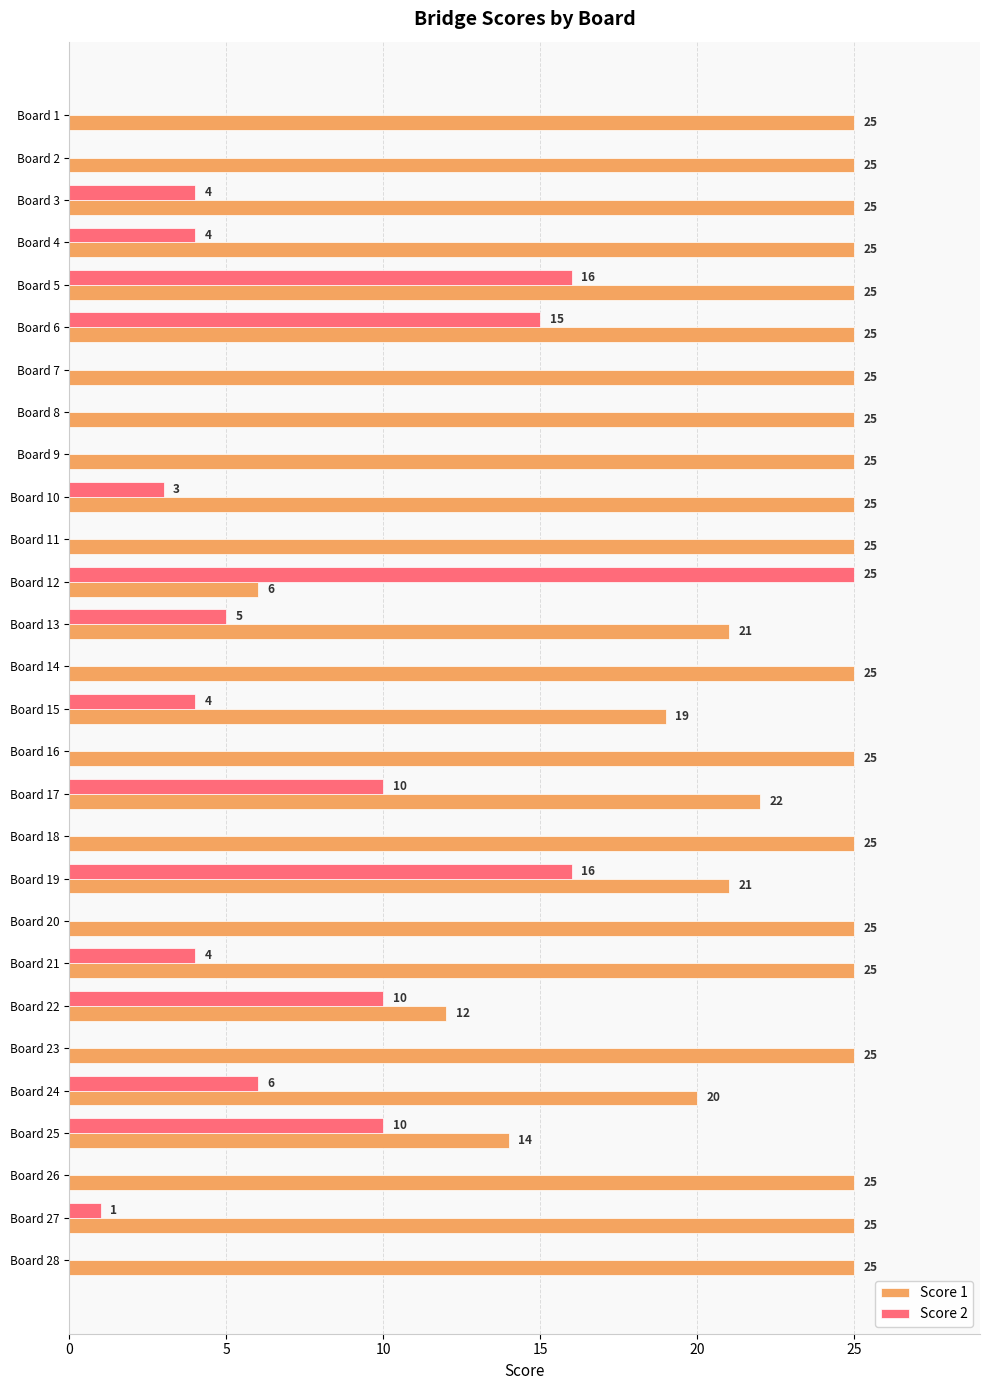

Is it true that Score 2 equals 26 at Board 5?

False